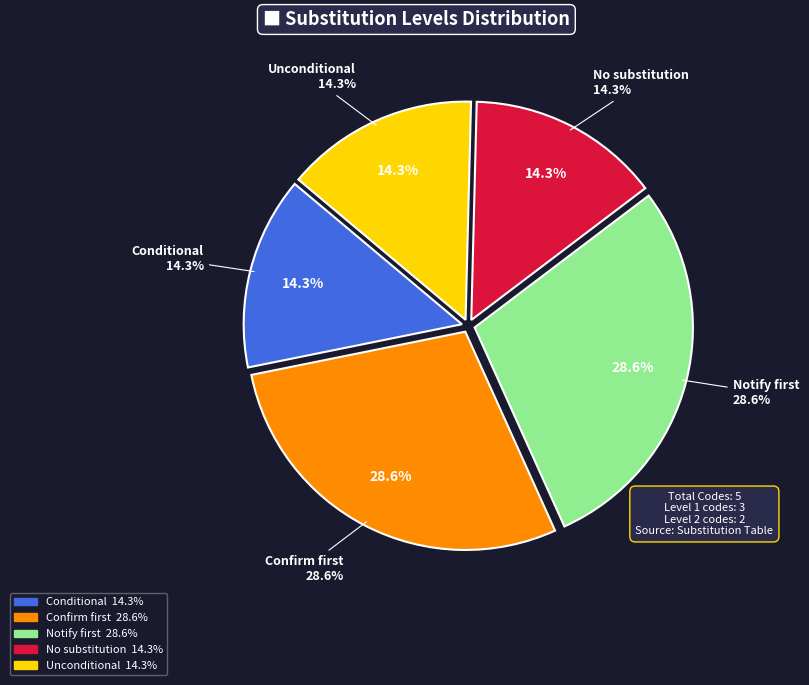

Rank the categories by value from lowest to highest.

_Conditional, NOSUB, UNCOND, CONFIRM, NOTIFY